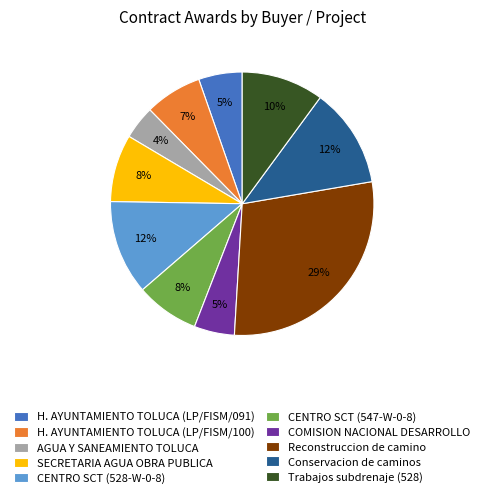

Is it true that CENTRO SCT (547-W-0-8) is 2% of the pie?

False